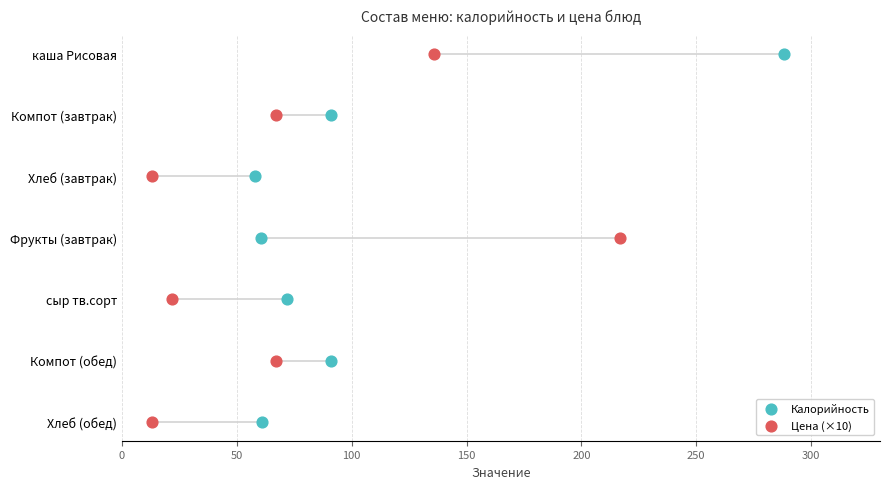

Which series reaches the minimum Y coordinate?

Калорийность